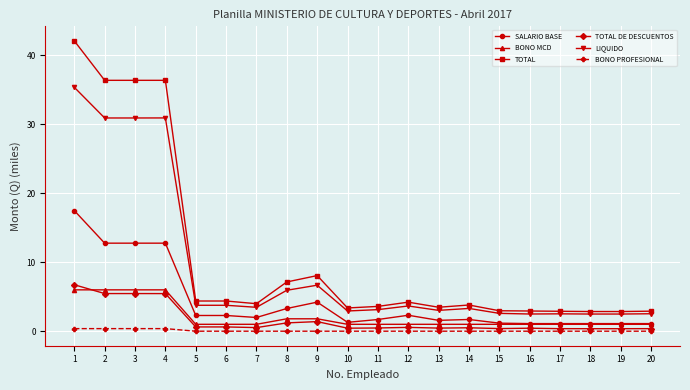

True or false: BONO PROFESIONAL and BONO MCD cross at least once.

False